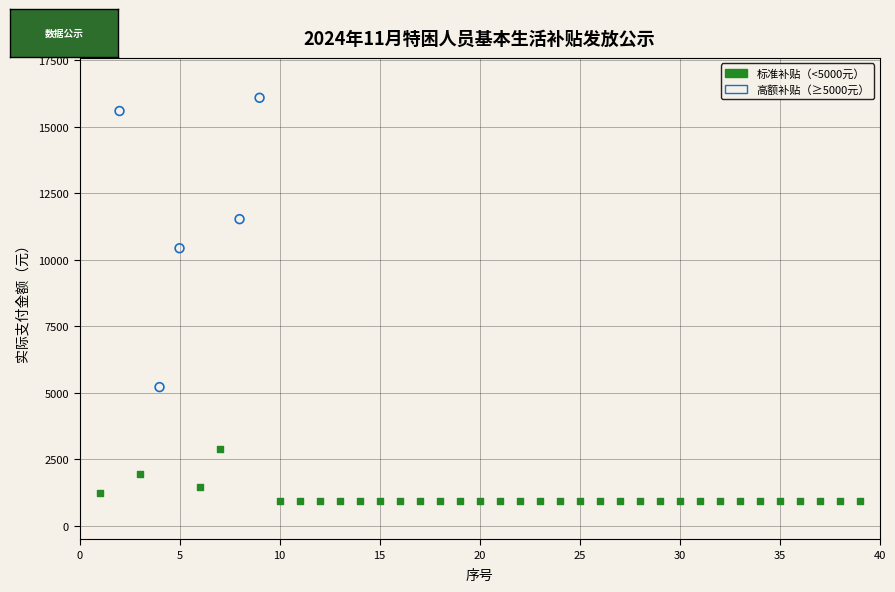

Which series reaches the maximum Y coordinate?

高额补贴（≥5000元）